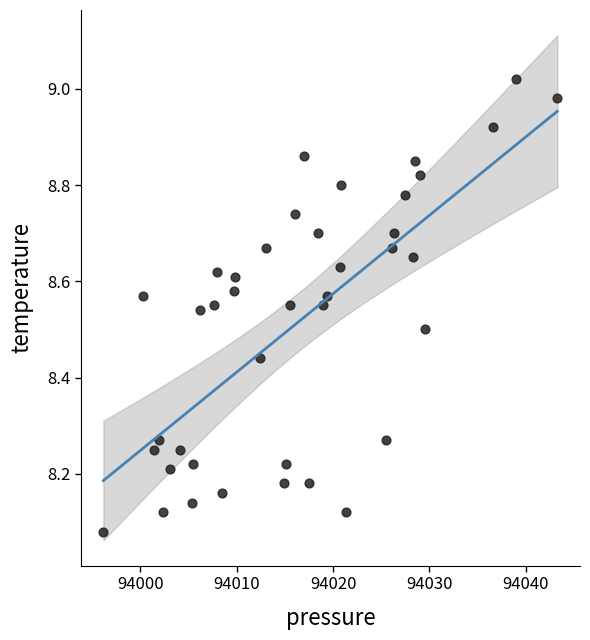

What is the range of X values (max minus min)?

47.1